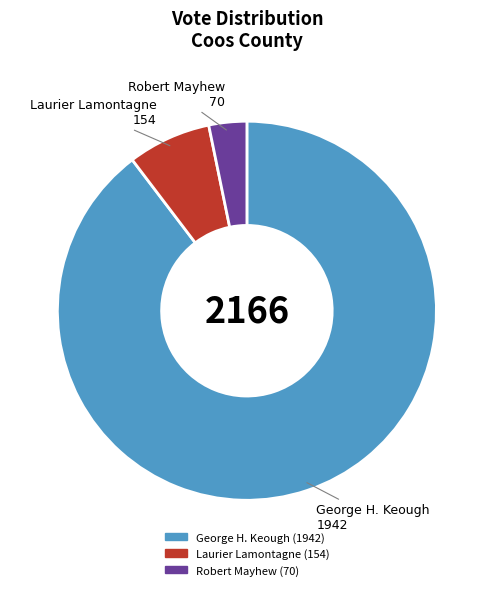

What is the smallest slice in the pie chart?

Robert Mayhew